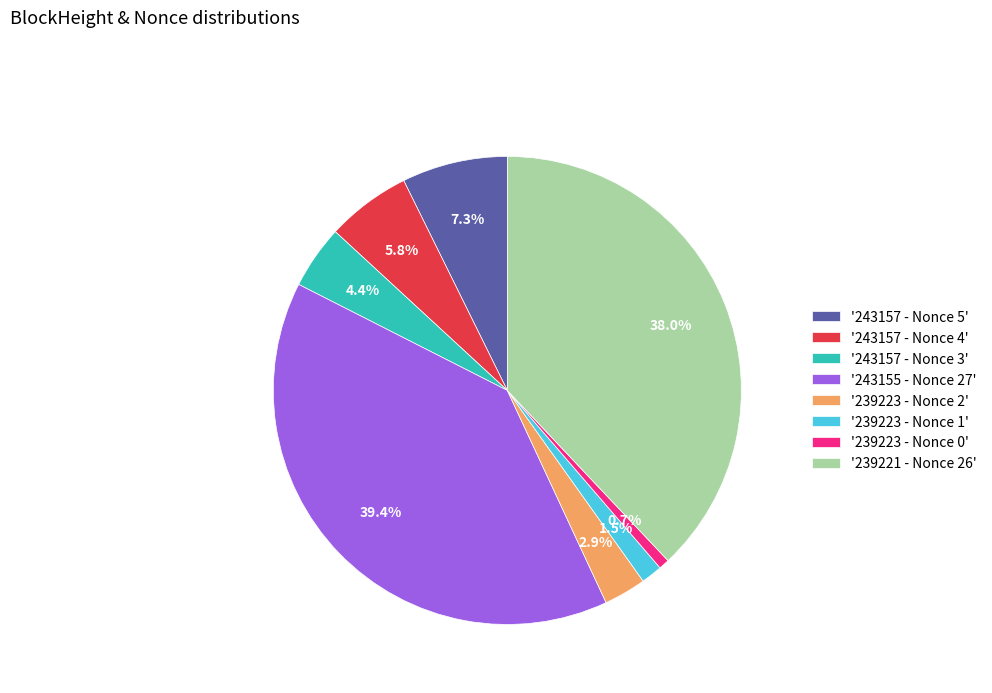

Which category has the biggest portion of the pie?

'243155 - Nonce 27'